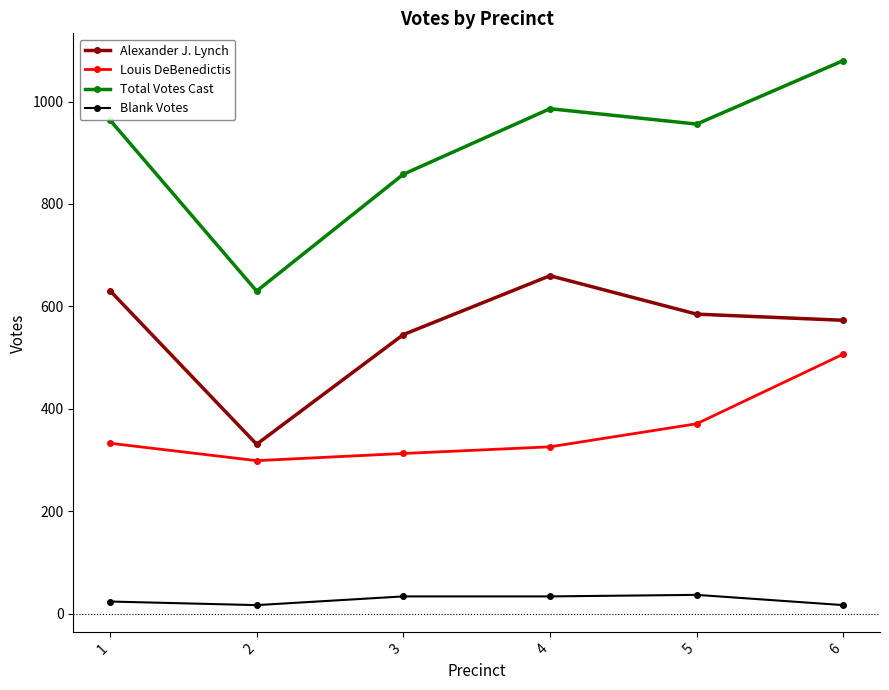

What is the value of the Total Votes Cast point at the 5th from the left?

956